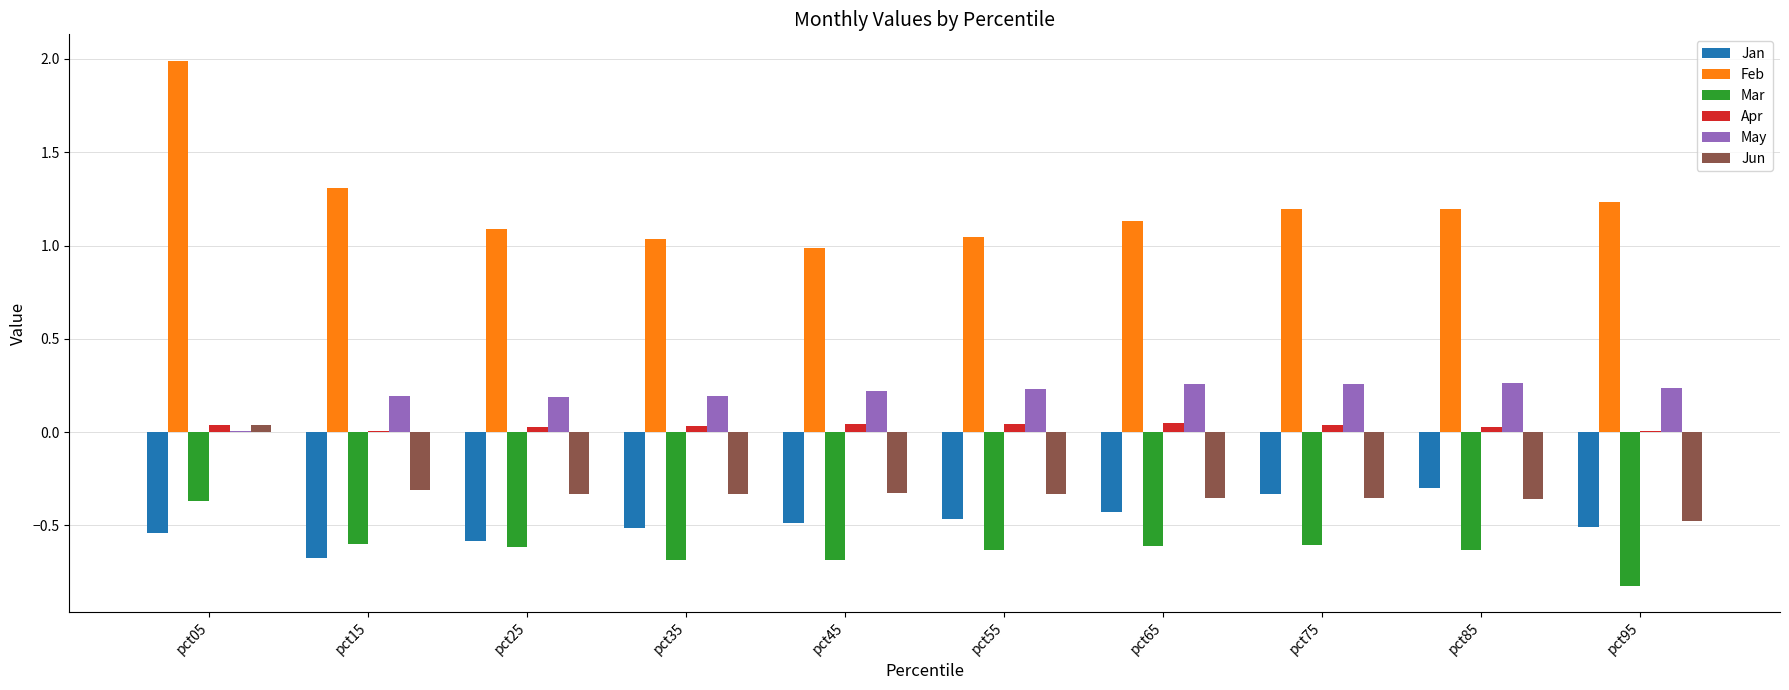

At which label does Jun reach its peak?

pct05